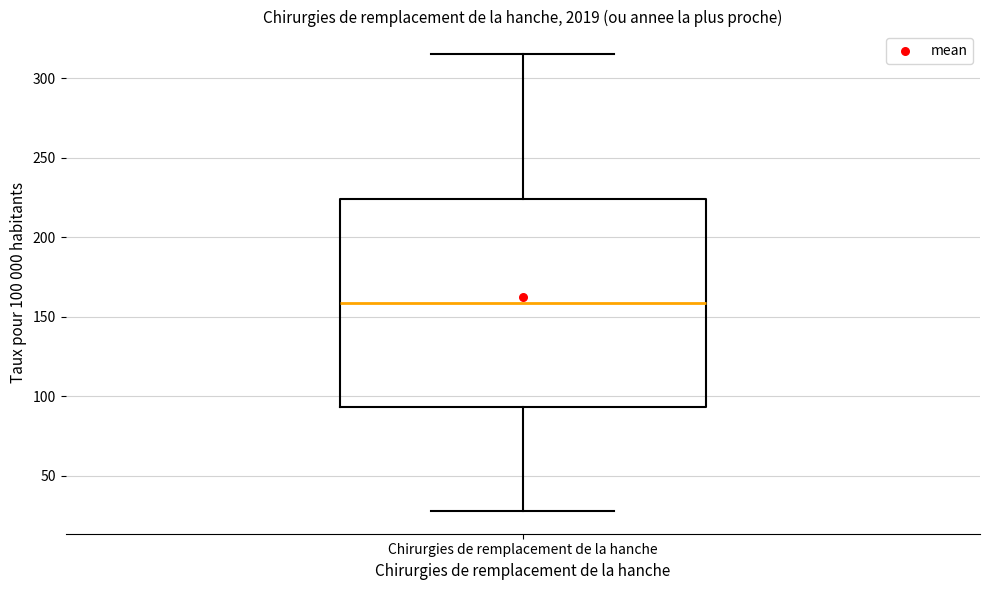

Where does the lower whisker of the box for Chirurgies de remplacement de la hanche end on the y-axis? The values are not printed on the chart, so give them approximately, as read against the axis.

30